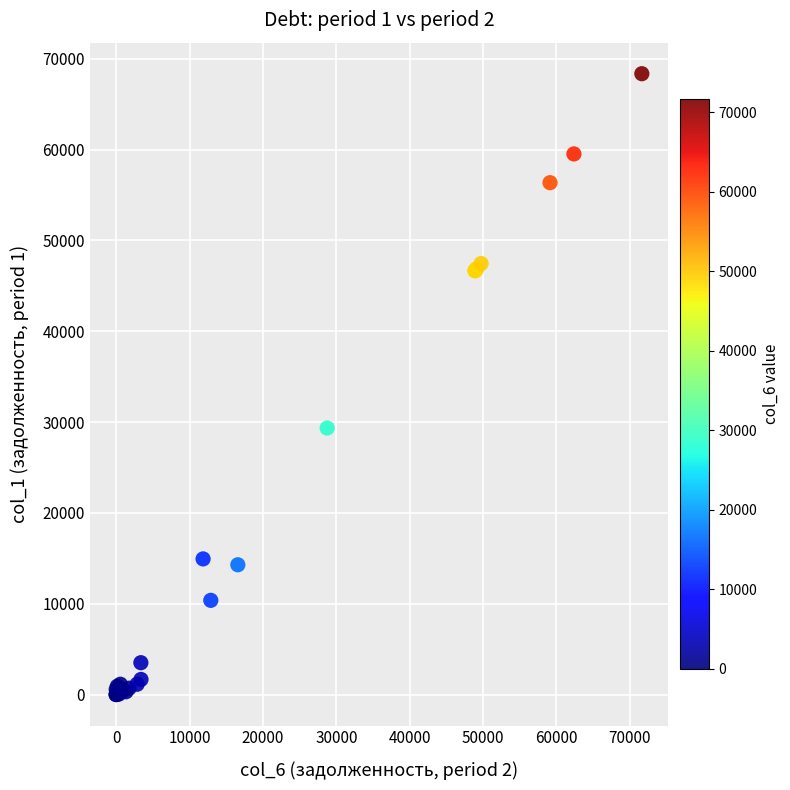

What Y value in the scatter plot is closest to 34183?

29348.8